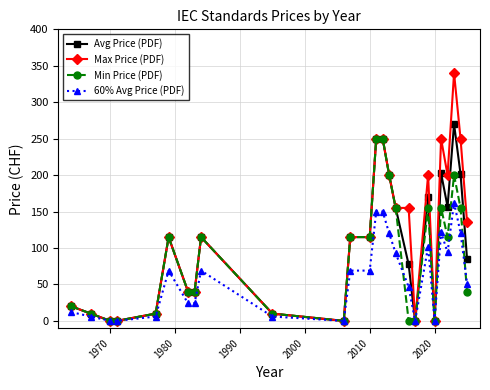

Does the chart display data point markers on the line(s)?

Yes